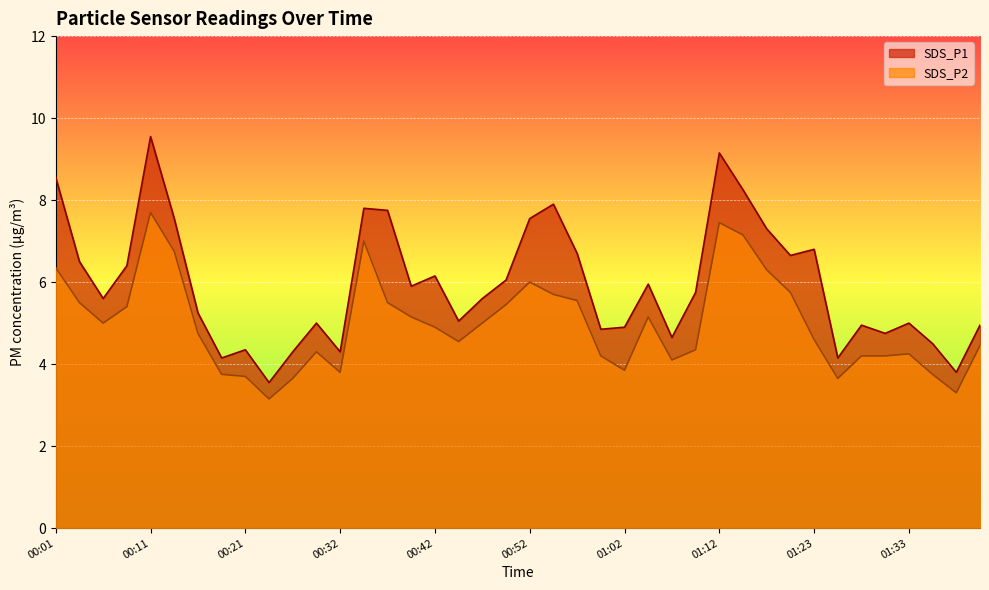

True or false: SDS_P1 and SDS_P2 intersect in this chart.

False